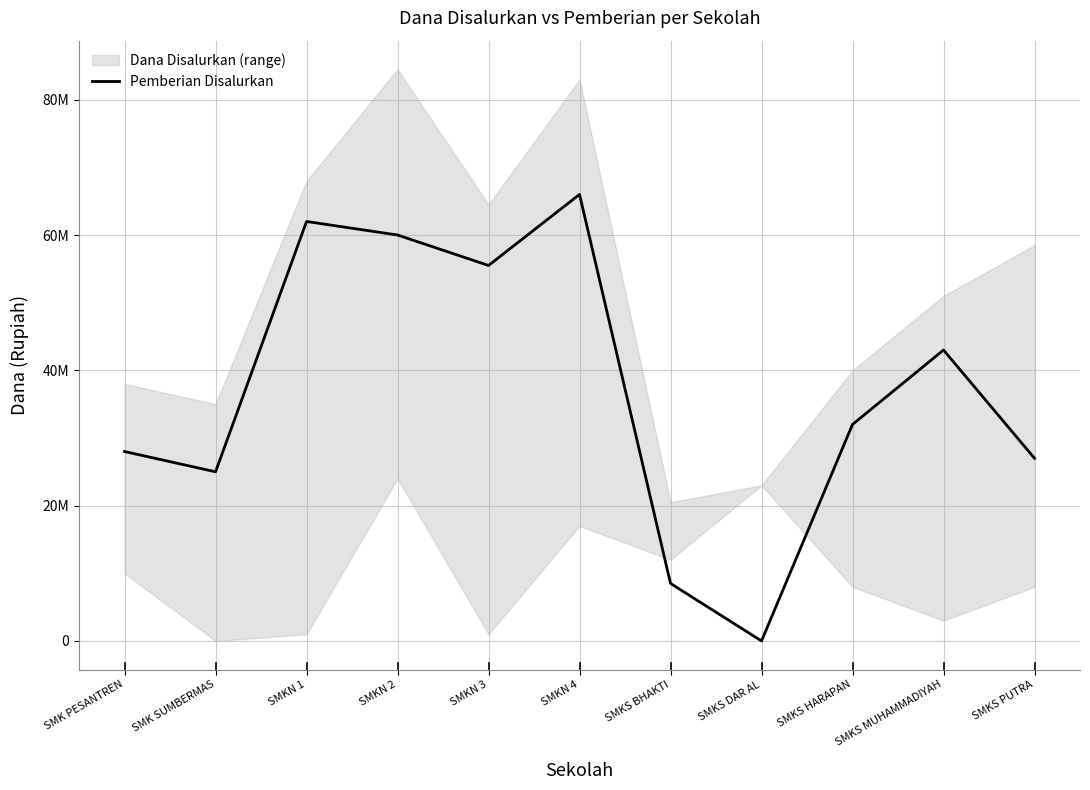

What is the sum of all values?

407000000